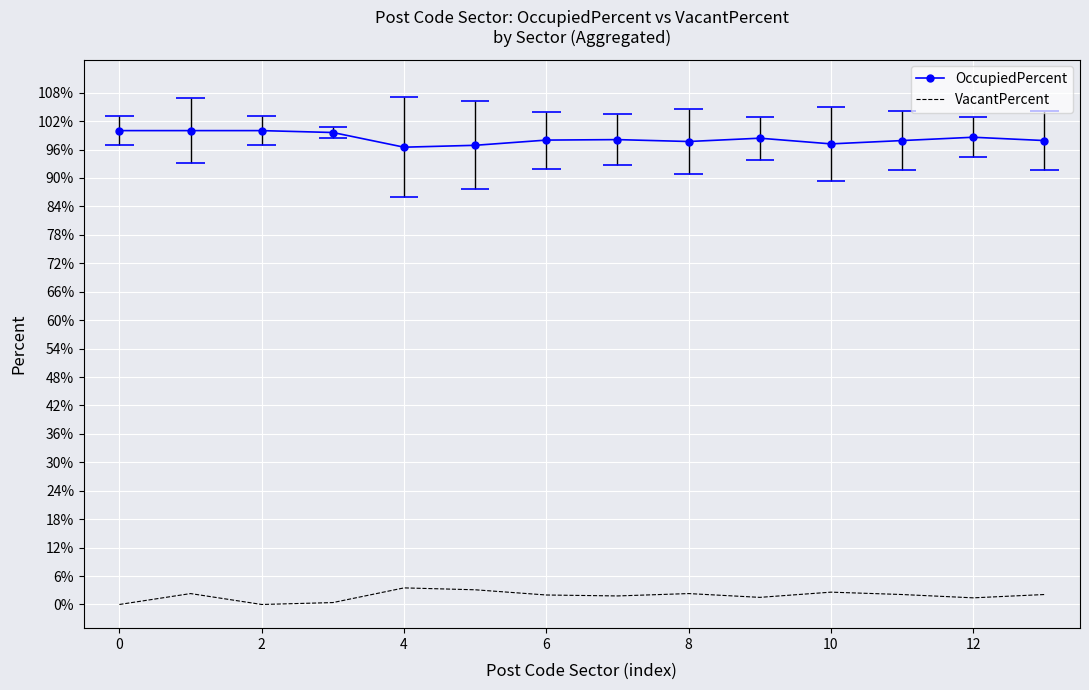

How many lines are shown in the chart?

2